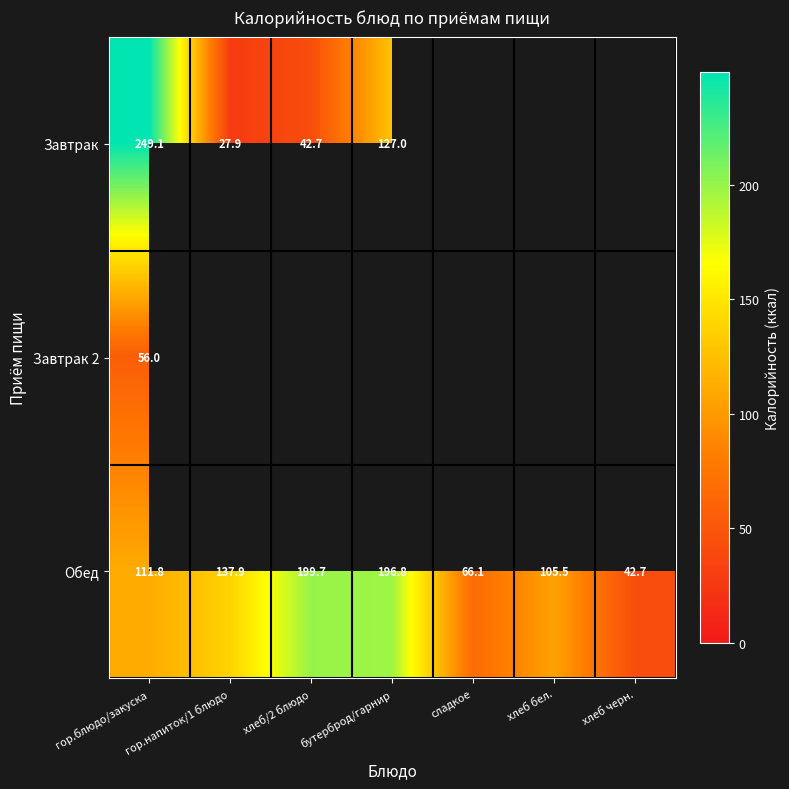

How many categories are shown in the chart?

7